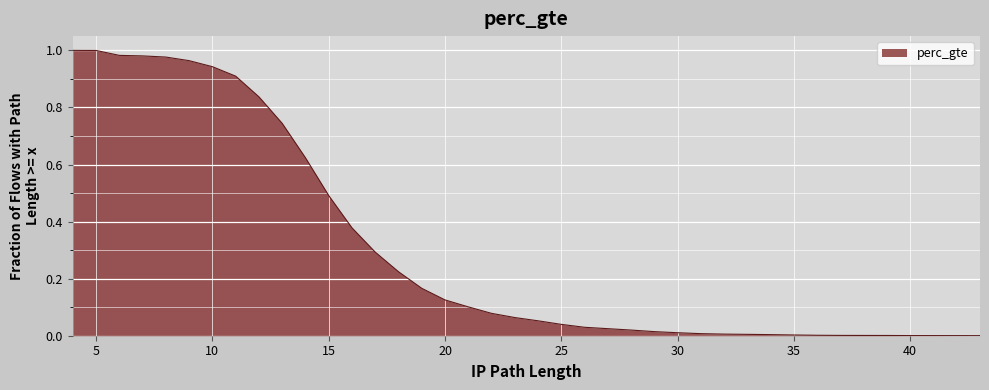

Is it true that the value at 23 is 0.1?

True